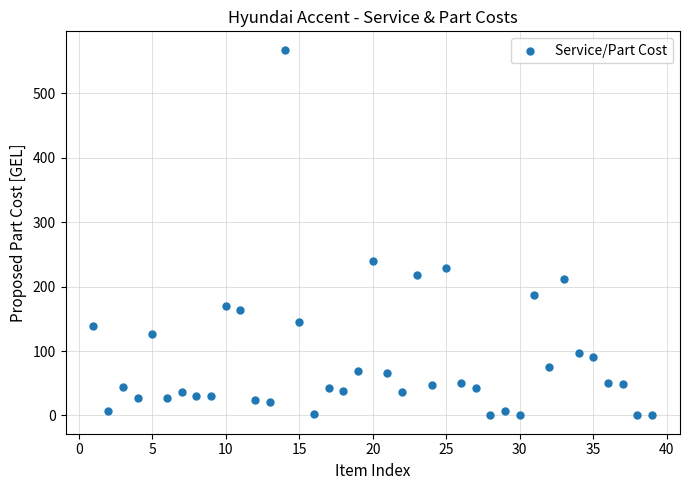

What Y value in the scatter plot is closest to 284?

240.5